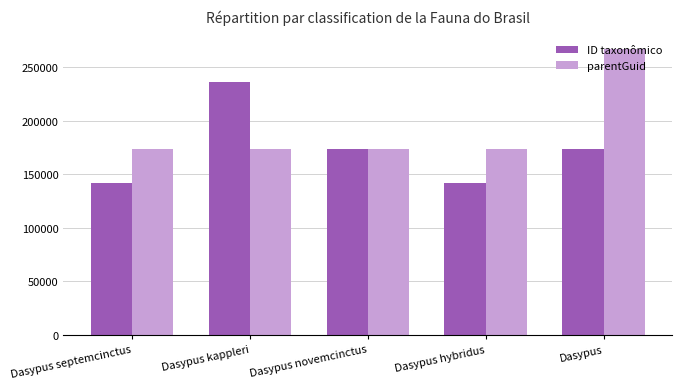

Is it true that ID taxonômico equals 142081 at Dasypus septemcinctus?

True